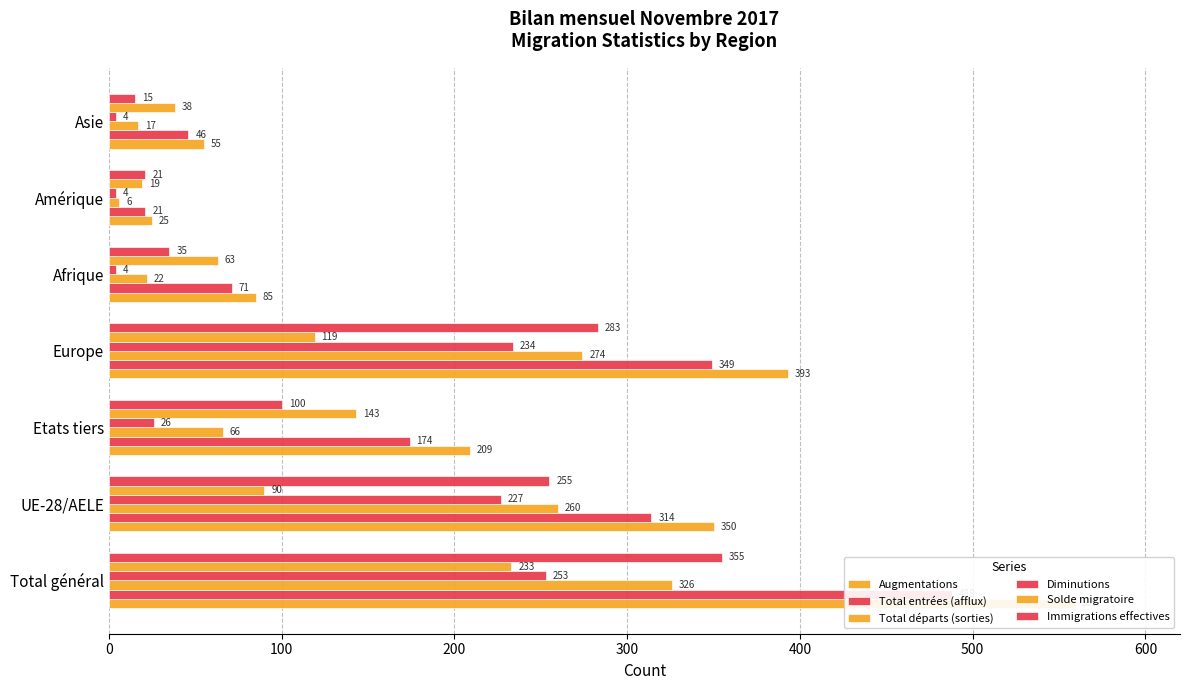

True or false: Total entrées (afflux) has a value of 663 at Total général.

False